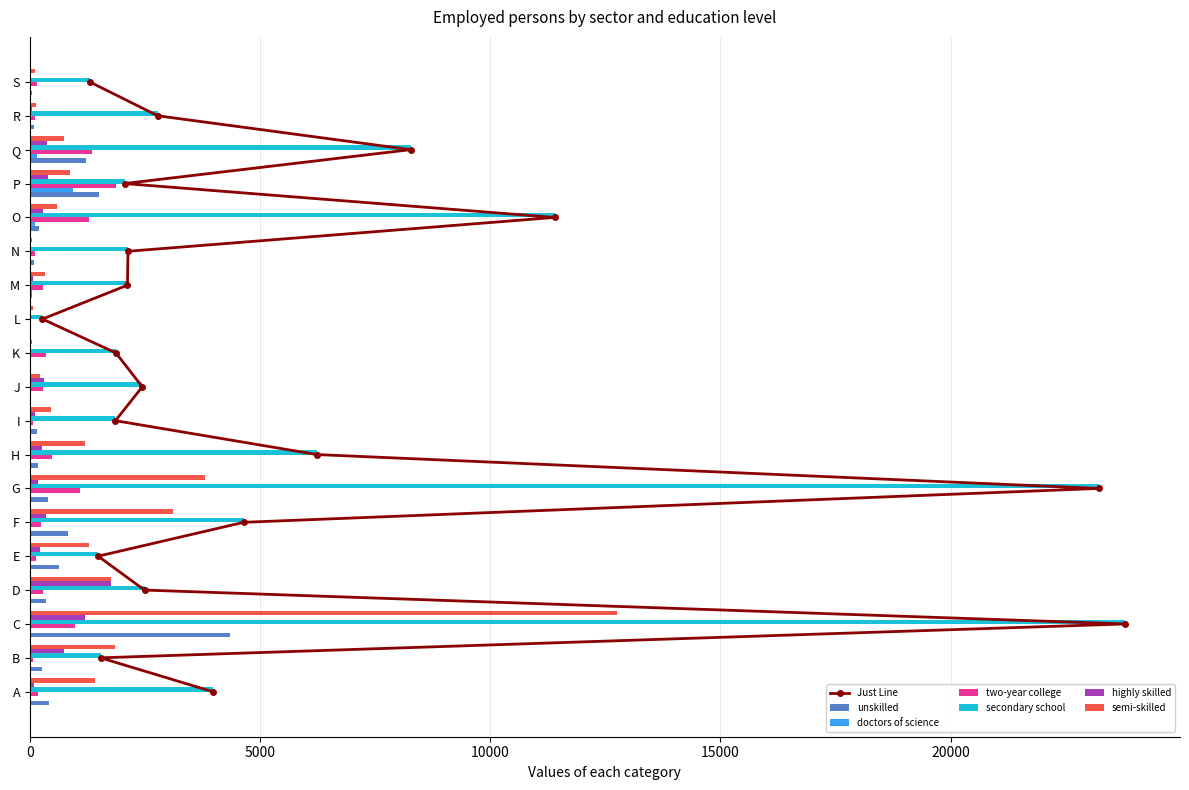

What is the sum of the highly skilled values at K and O?

298